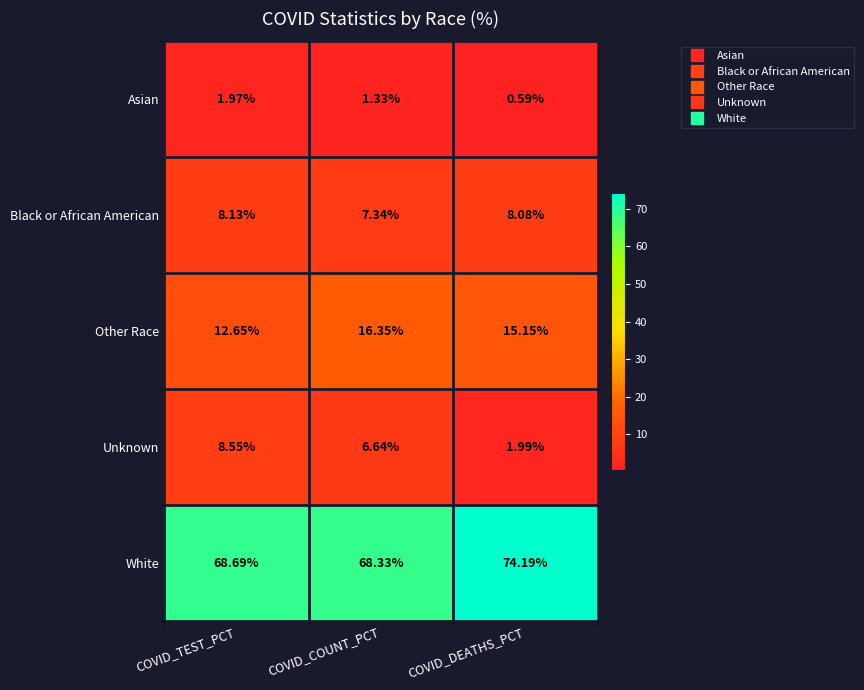

Rank the categories by White value from lowest to highest.

COVID_COUNT_PCT, COVID_TEST_PCT, COVID_DEATHS_PCT